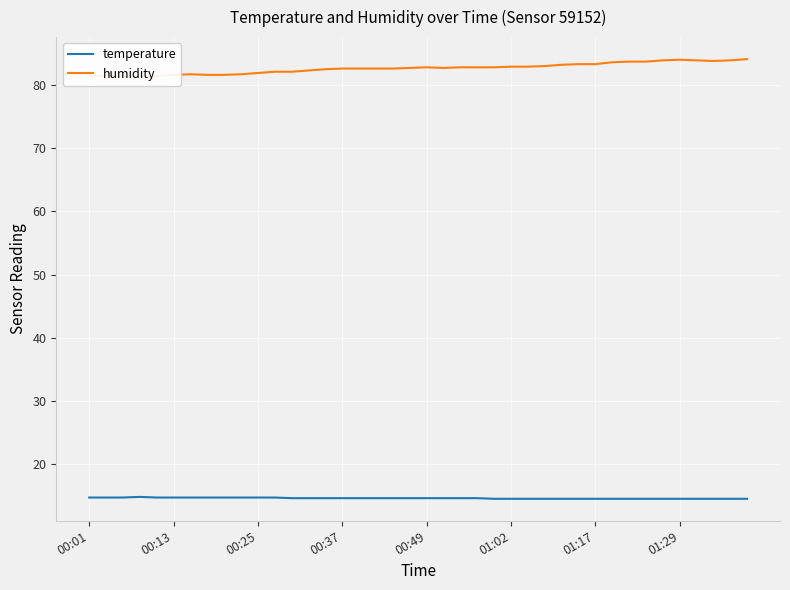

True or false: temperature and humidity cross at least once.

False